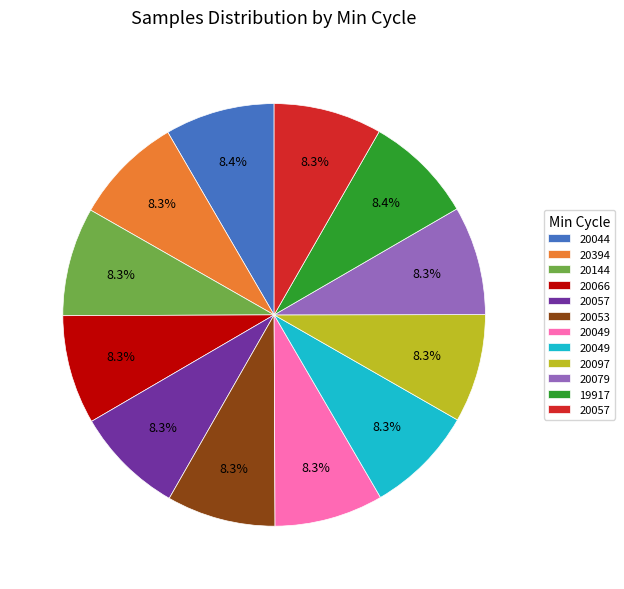

How many slices are in this pie chart?

12